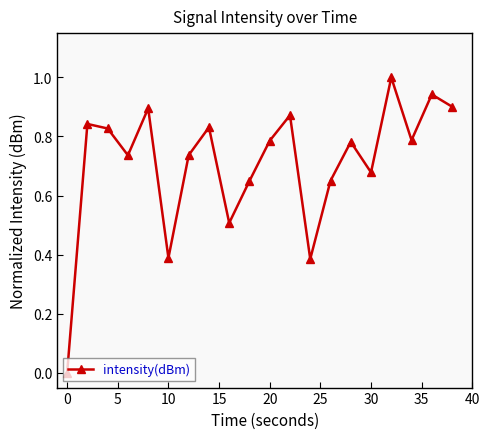

How many points are lower than both their immediate neighbors (excluding endpoints)?

6